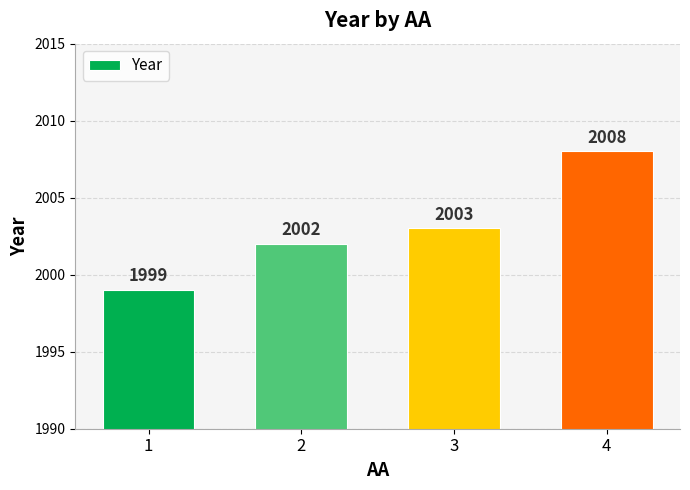

What is the approximate value at 3?

2003